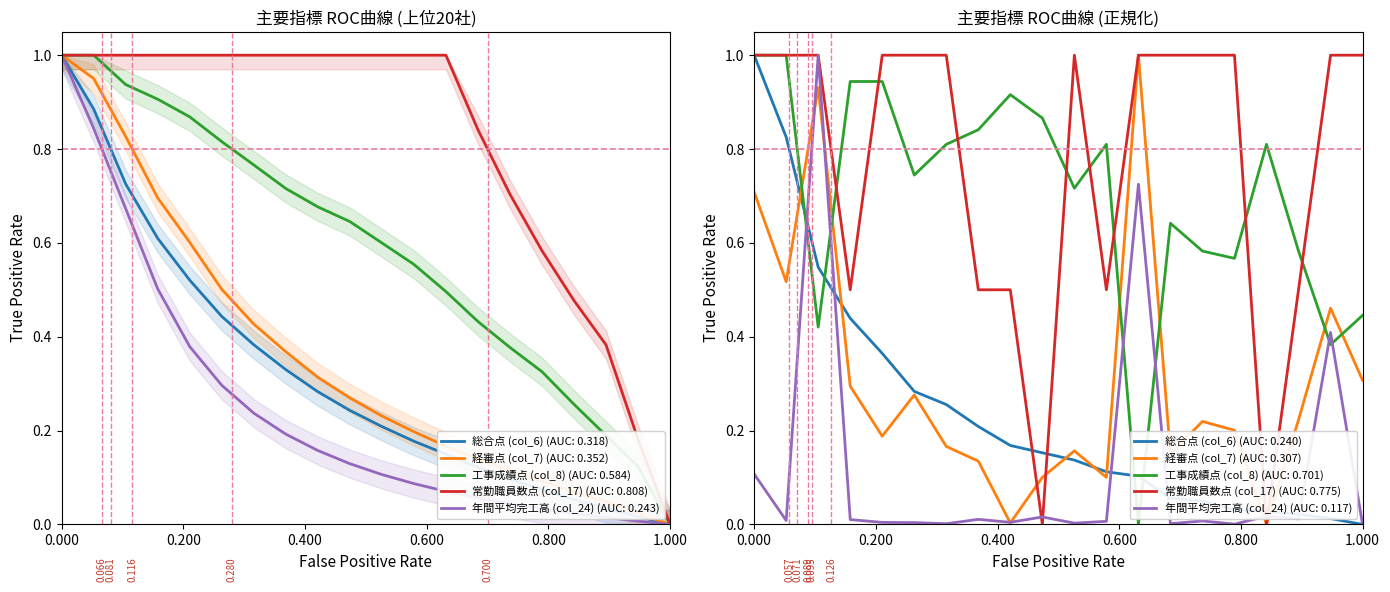

What is the approximate value of 工事成績点 (col_8) at 3?

0.4